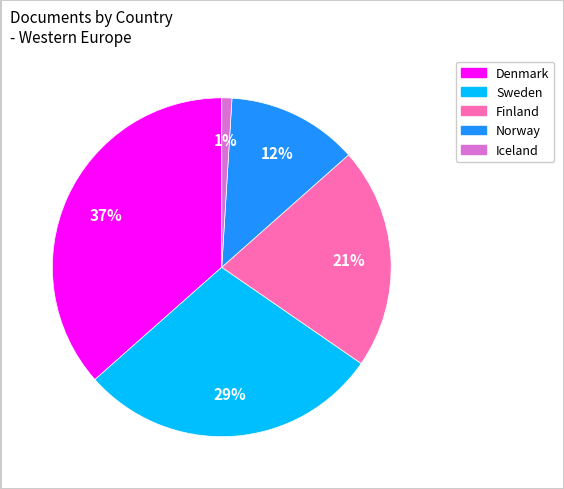

Is it true that Denmark is 37% of the pie?

True